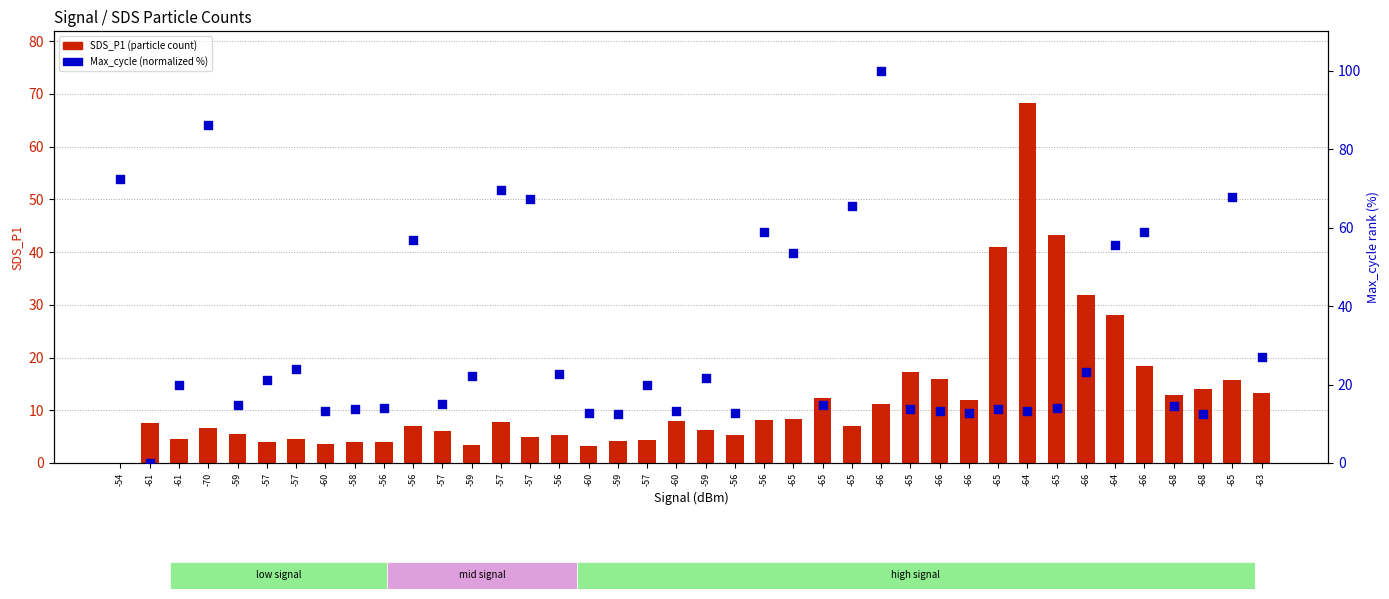

Which series reaches the minimum Y coordinate?

SDS_P1 (particle count)